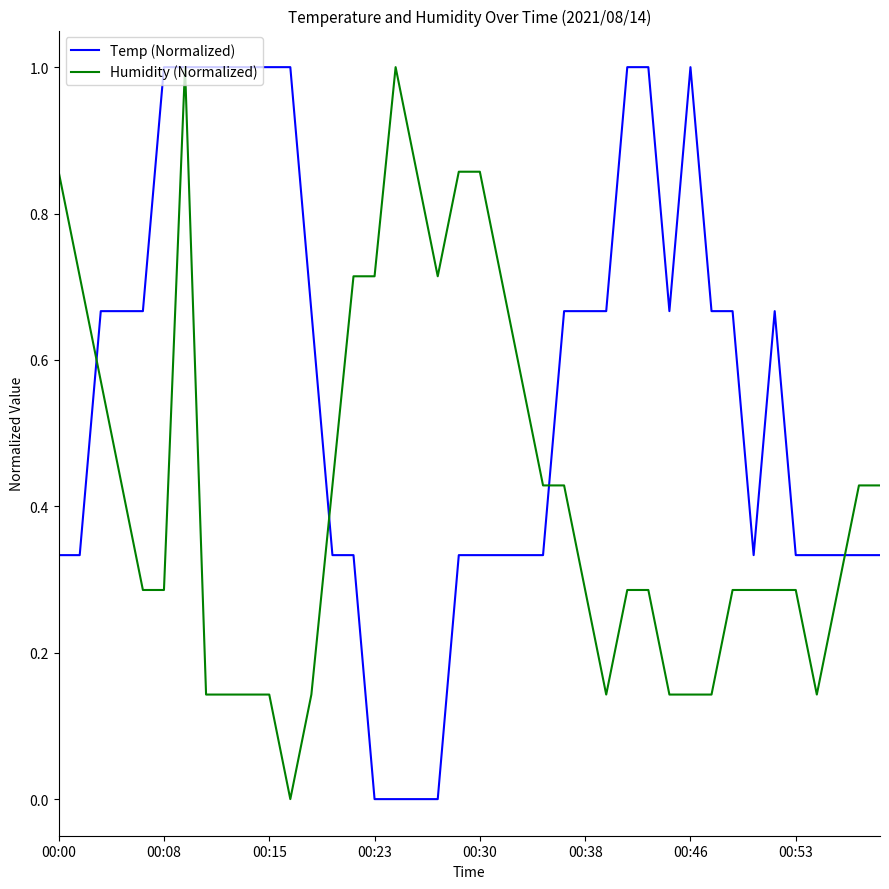

What is the maximum value for Temp (Normalized)?

1.0